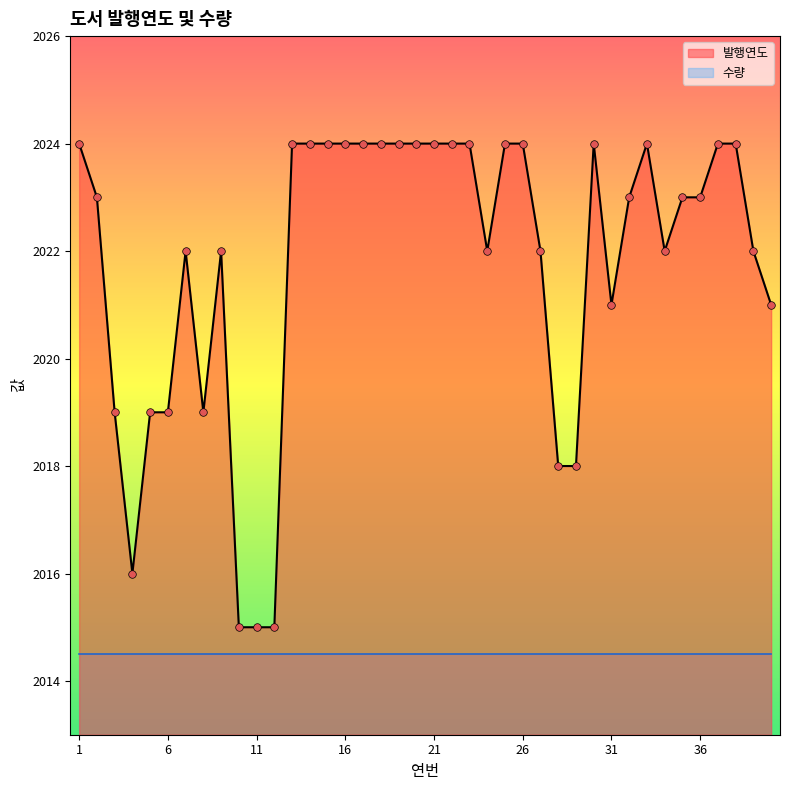

Which has a higher value, 32 or 34?

32